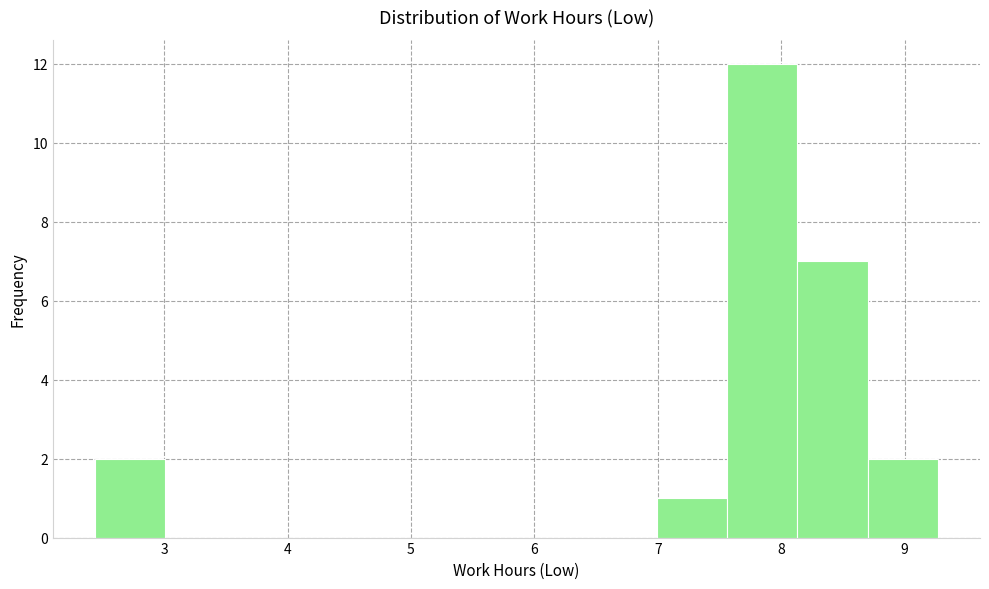

Which range on the x-axis has the tallest bar?

7.6 to 8.1